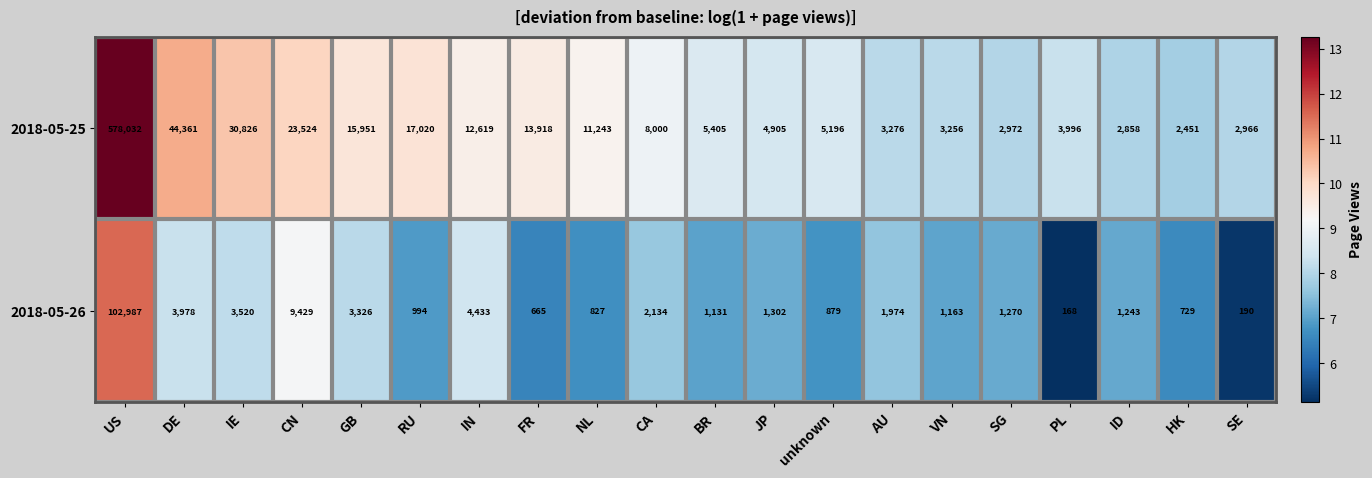

Read the 2018-05-25 value at CA, to the nearest 50.

8000